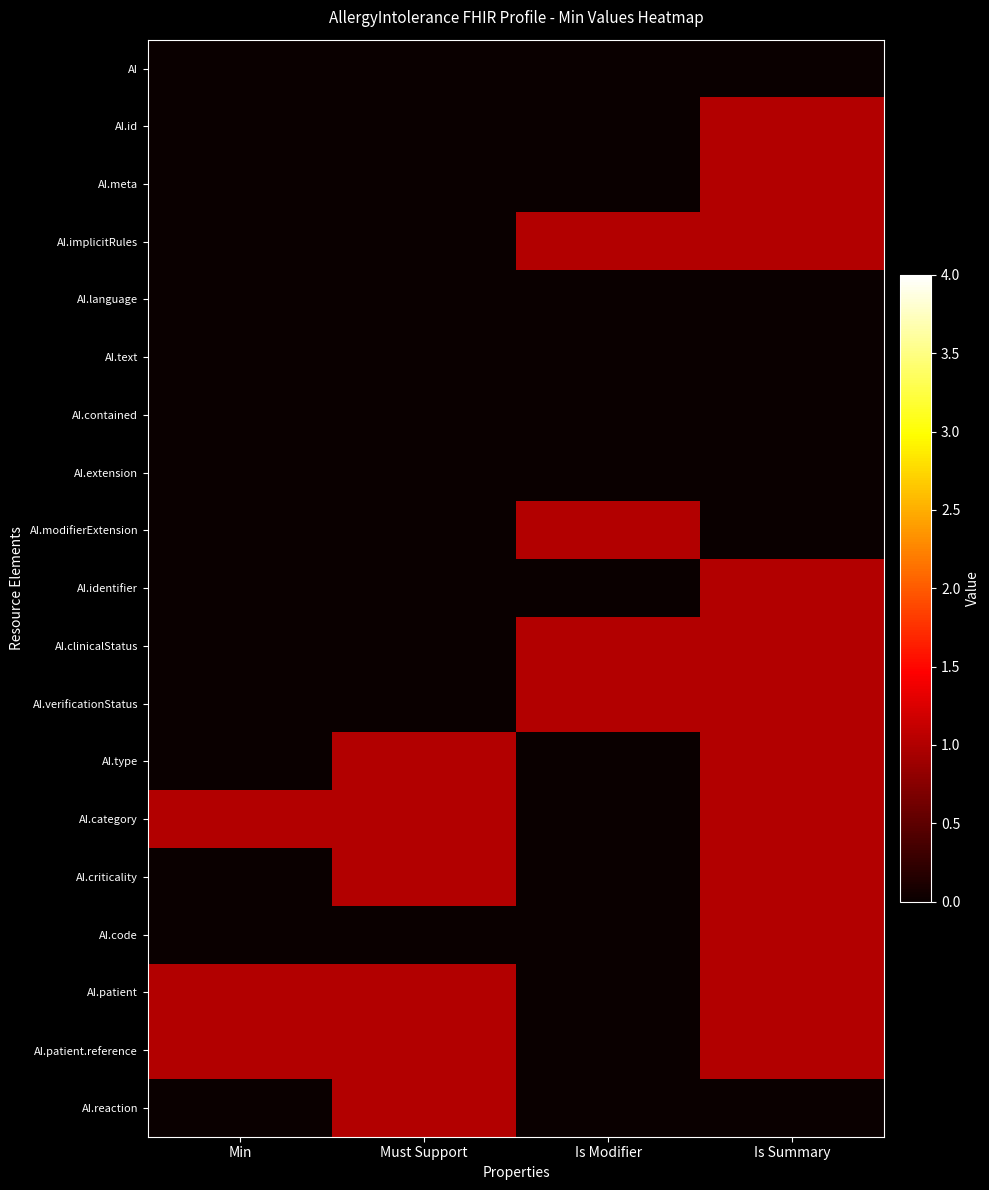

Reading left to right, transcribe all the data shown in this chart.

AI: Min=0	Must Support=0	Is Modifier=0	Is Summary=0
AI.id: Min=0	Must Support=0	Is Modifier=0	Is Summary=1
AI.meta: Min=0	Must Support=0	Is Modifier=0	Is Summary=1
AI.implicitRules: Min=0	Must Support=0	Is Modifier=1	Is Summary=1
AI.language: Min=0	Must Support=0	Is Modifier=0	Is Summary=0
AI.text: Min=0	Must Support=0	Is Modifier=0	Is Summary=0
AI.contained: Min=0	Must Support=0	Is Modifier=0	Is Summary=0
AI.extension: Min=0	Must Support=0	Is Modifier=0	Is Summary=0
AI.modifierExtension: Min=0	Must Support=0	Is Modifier=1	Is Summary=0
AI.identifier: Min=0	Must Support=0	Is Modifier=0	Is Summary=1
AI.clinicalStatus: Min=0	Must Support=0	Is Modifier=1	Is Summary=1
AI.verificationStatus: Min=0	Must Support=0	Is Modifier=1	Is Summary=1
AI.type: Min=0	Must Support=1	Is Modifier=0	Is Summary=1
AI.category: Min=1	Must Support=1	Is Modifier=0	Is Summary=1
AI.criticality: Min=0	Must Support=1	Is Modifier=0	Is Summary=1
AI.code: Min=0	Must Support=0	Is Modifier=0	Is Summary=1
AI.patient: Min=1	Must Support=1	Is Modifier=0	Is Summary=1
AI.patient.reference: Min=1	Must Support=1	Is Modifier=0	Is Summary=1
AI.reaction: Min=0	Must Support=1	Is Modifier=0	Is Summary=0